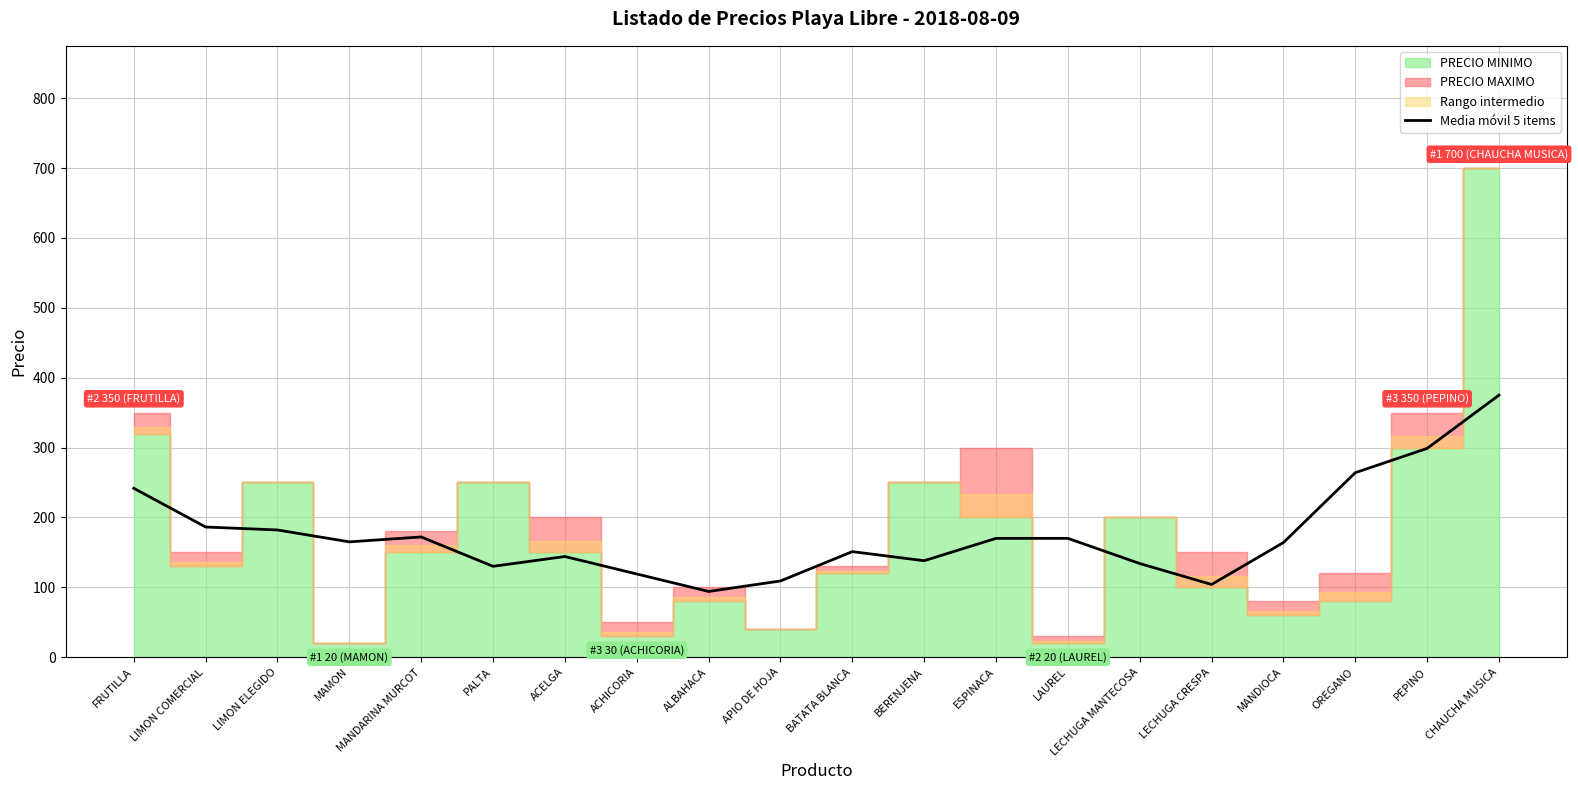

What is the minimum value for Media móvil 5 items?

94.0